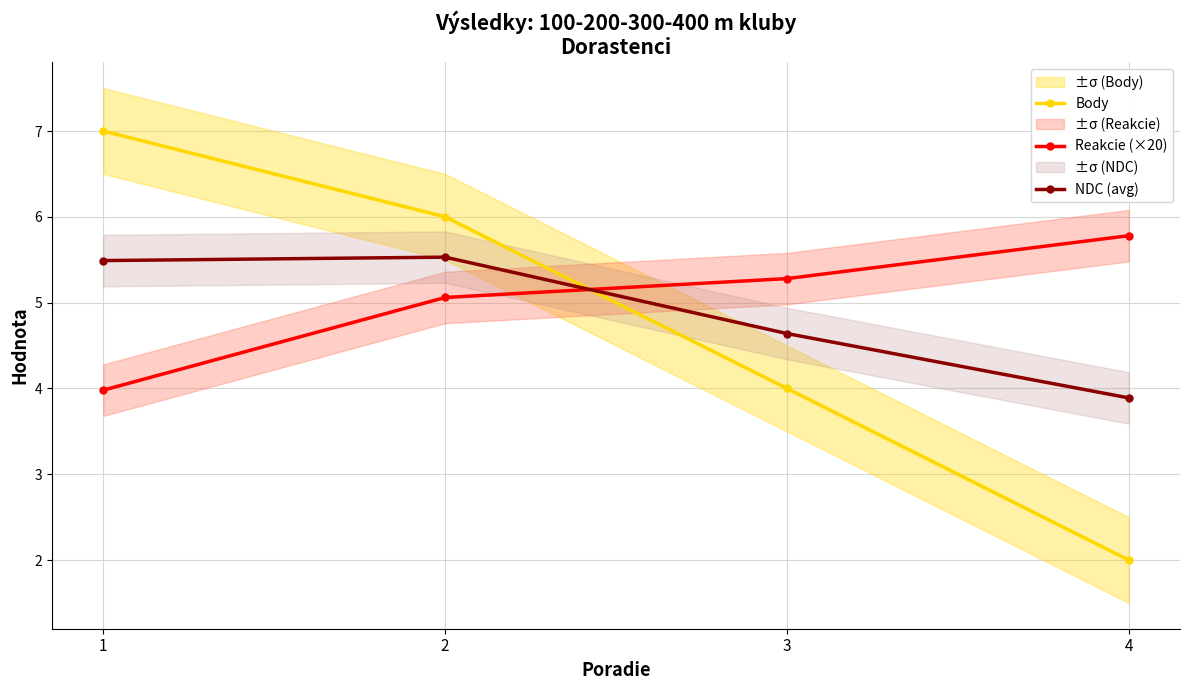

What are all the series names shown in the legend?

Body, Reakcie (×20), NDC (avg)